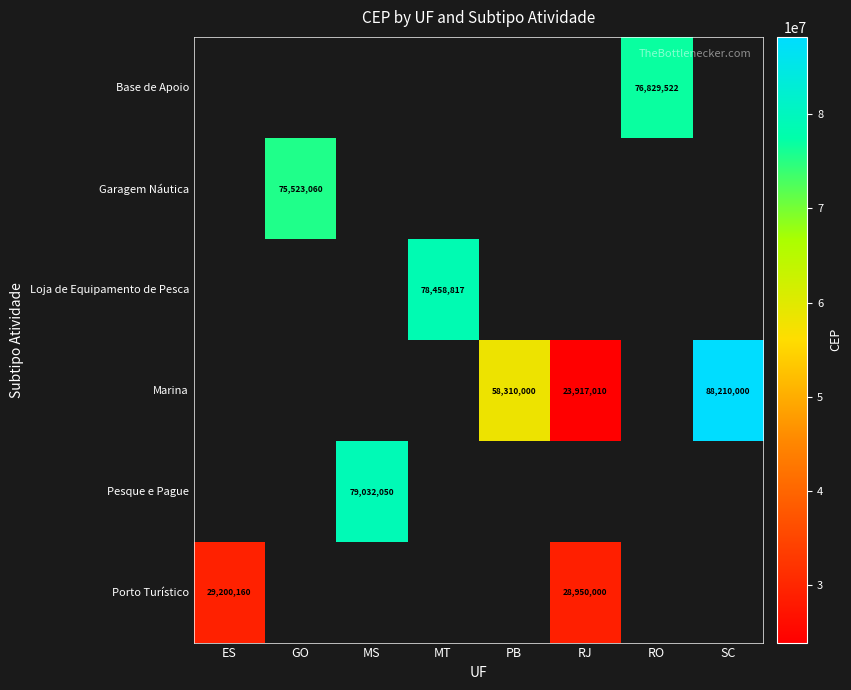

The value of Pesque e Pague at MS is 107908658. True or false?

False